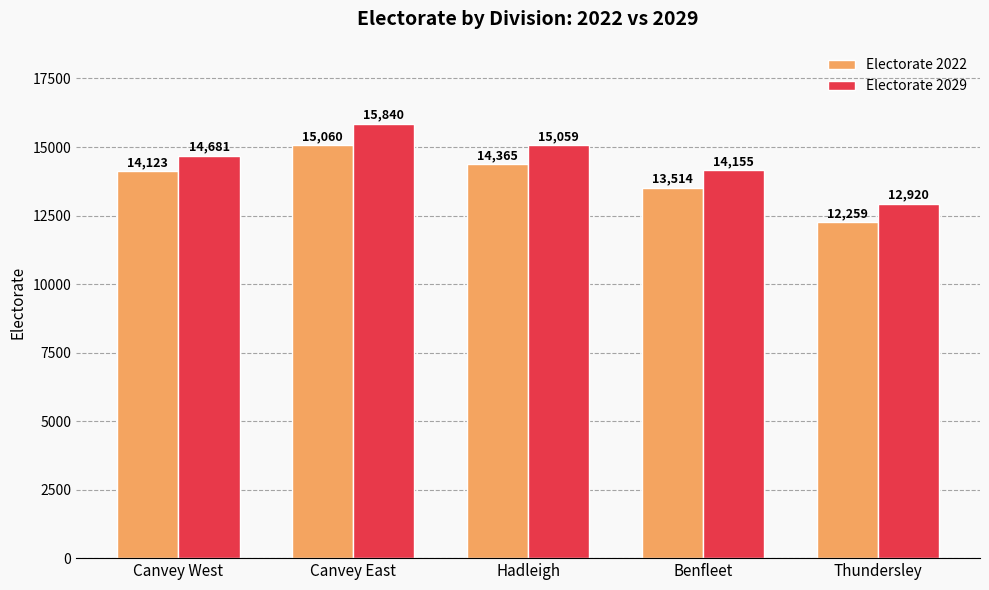

What is the total value across all series at Canvey East?

30900